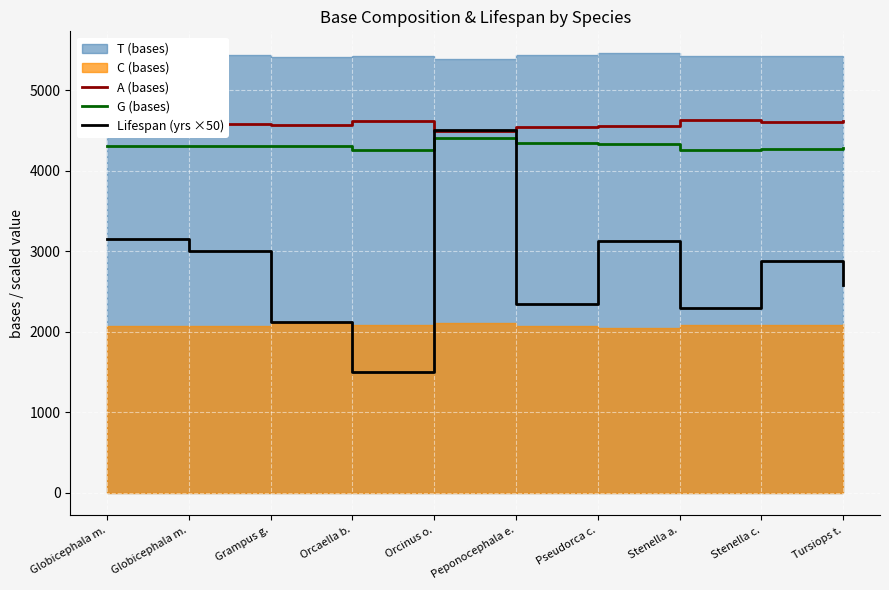

What is the total value across all series at Peponocephala e.?

11239